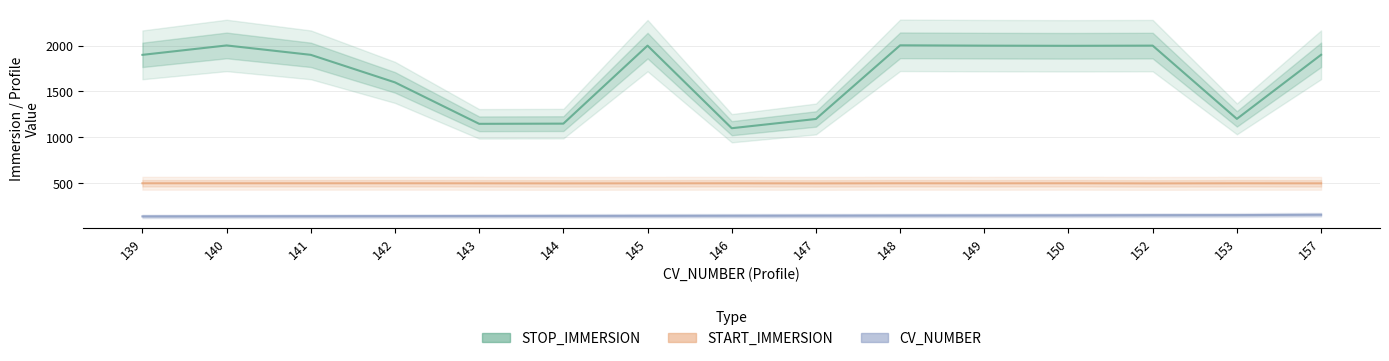

True or false: CV_NUMBER and START_IMMERSION cross at least once.

False